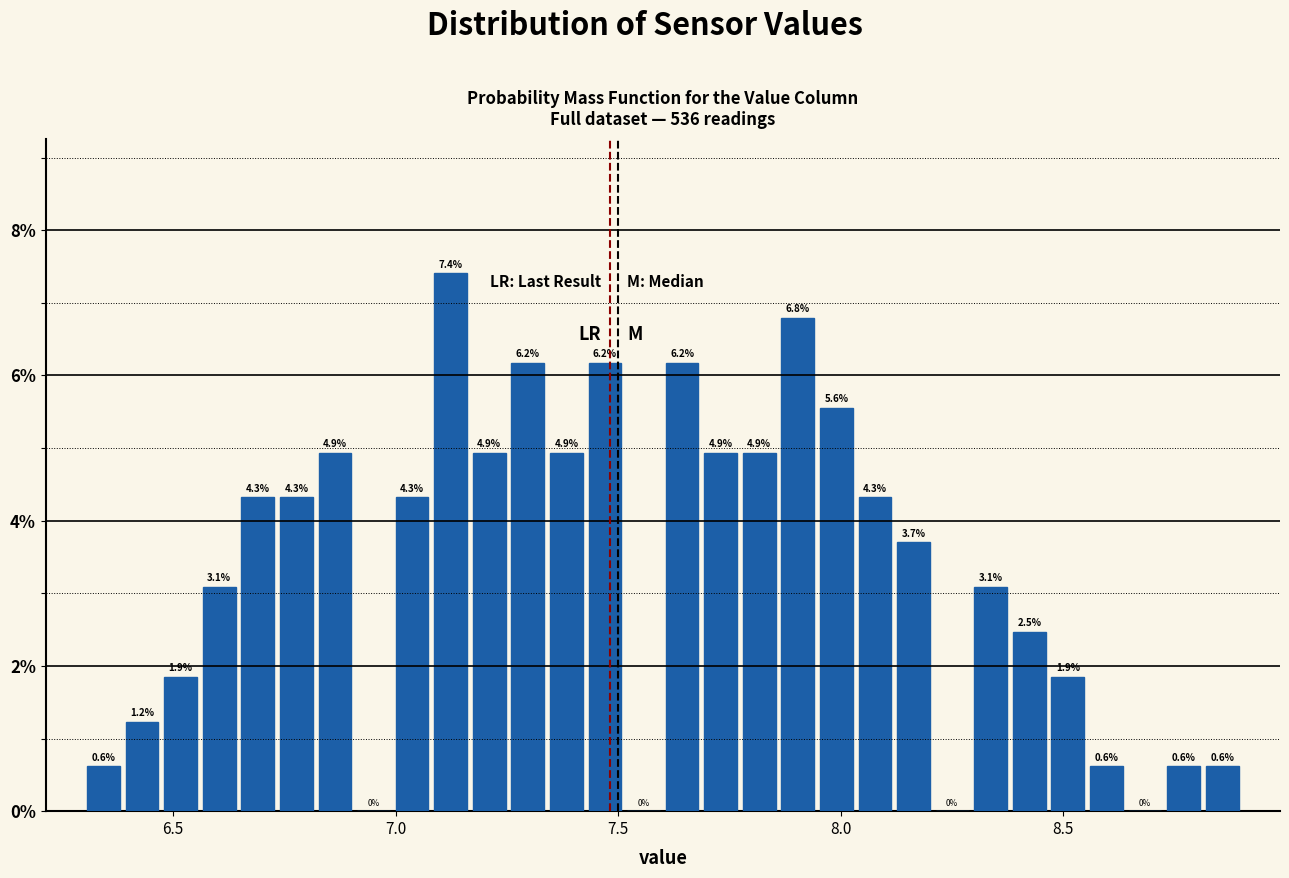

Around what value on the x-axis is the tallest bar? Give the approximate position of its centre, as read against the axis.

7.10